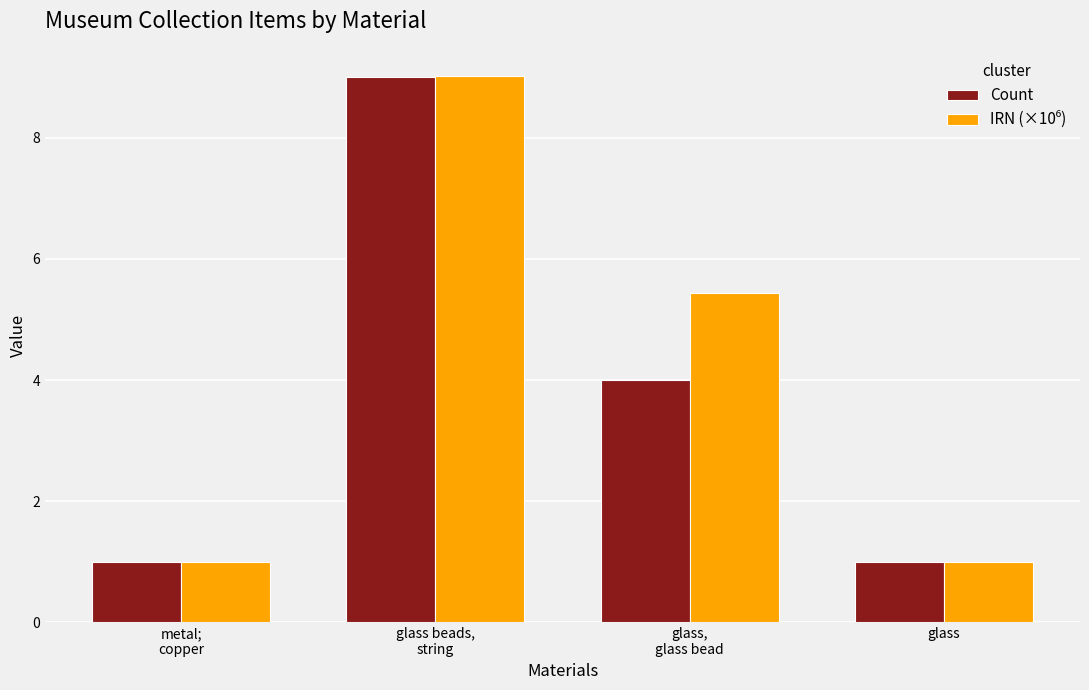

What is the greatest value displayed?

9.0